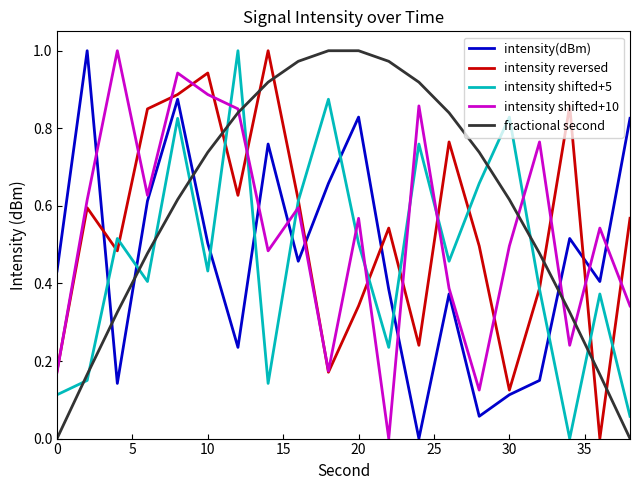

Which series has the largest total across all categories?

fractional second